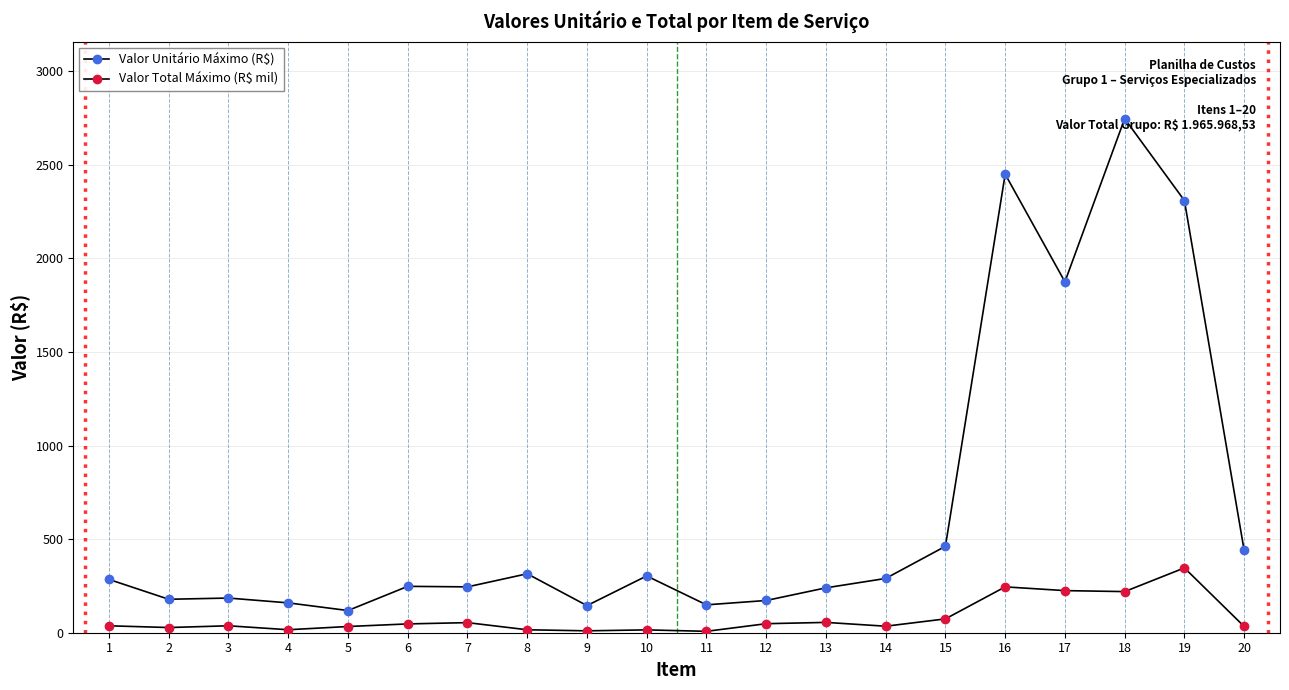

Reading right to left, what are all the values shown in this chart?

Valor Unitário Máximo (R$): 440.0	2309.2	2746.7	1875.0	2450.0	461.9	290.0	239.8	172.2	149.0	303.5	144.9	315.0	245.0	247.8	118.5	159.5	185.2	178.8	284.8
Valor Total Máximo (R$ mil): 33.4	346.4	219.7	225.0	245.0	73.9	34.8	55.2	48.2	7.5	15.2	10.1	15.8	53.9	47.1	33.2	15.9	37.0	27.7	37.0